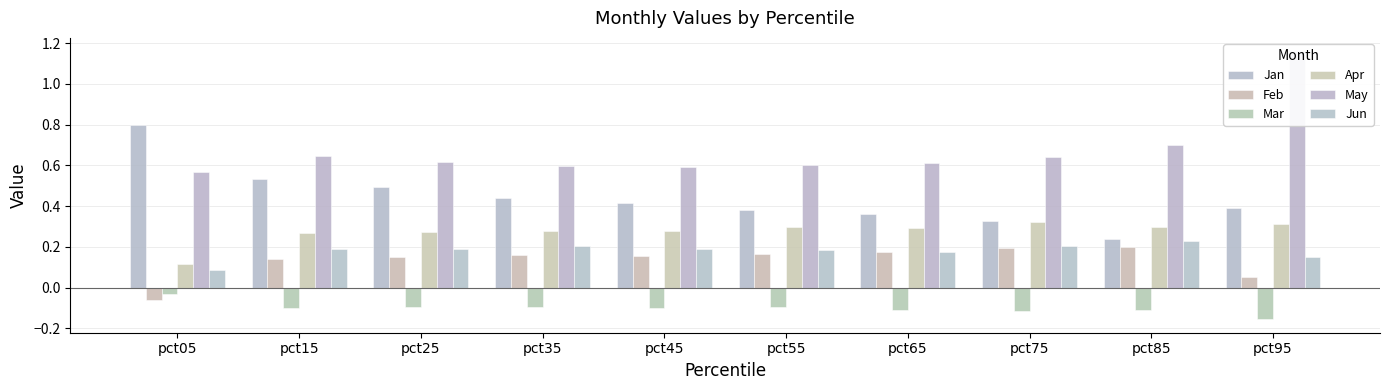

List the labels in order of Feb value, largest first.

pct85, pct75, pct65, pct55, pct35, pct45, pct25, pct15, pct95, pct05